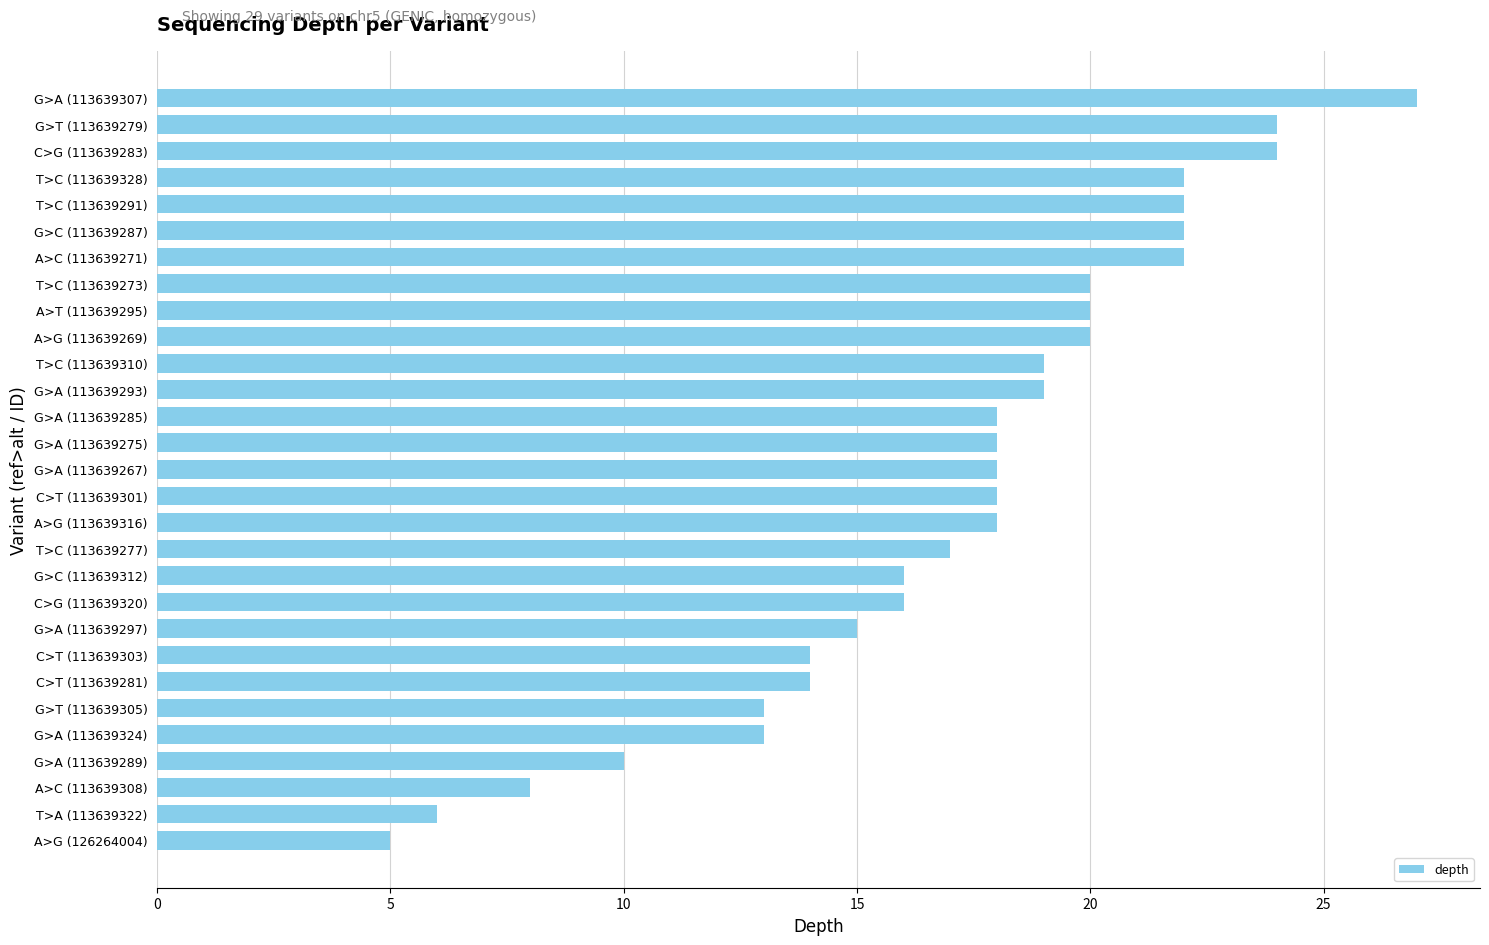

Is it true that the value at C>T (113639301) is 26?

False